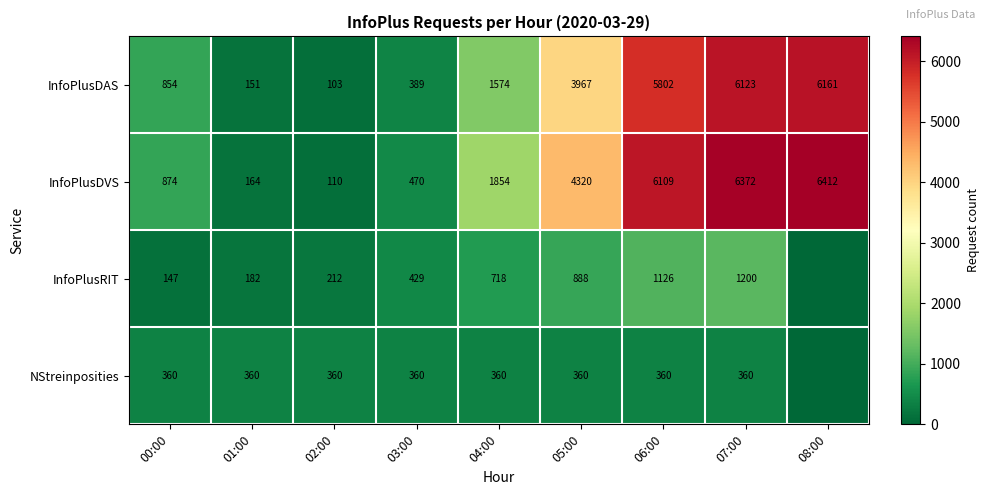

What is the total value across all series at 04:00?

4506